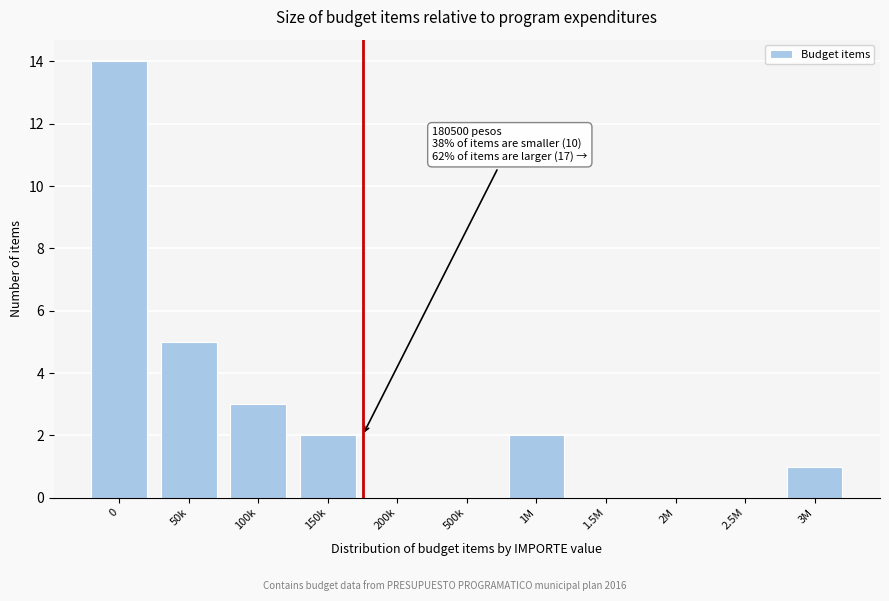

Reading left to right, transcribe all the data shown in this chart.

0=14	50k=5	100k=3	150k=2	200k=0	500k=0	1M=2	1.5M=0	2M=0	2.5M=0	3M=1